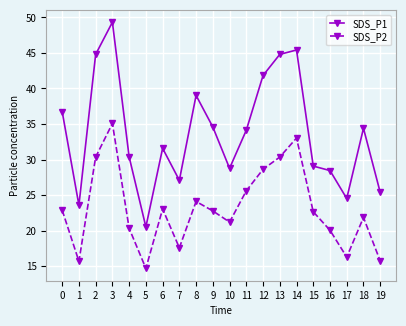

In SDS_P2, how many points are lower than both neighbors (excluding endpoints)?

5